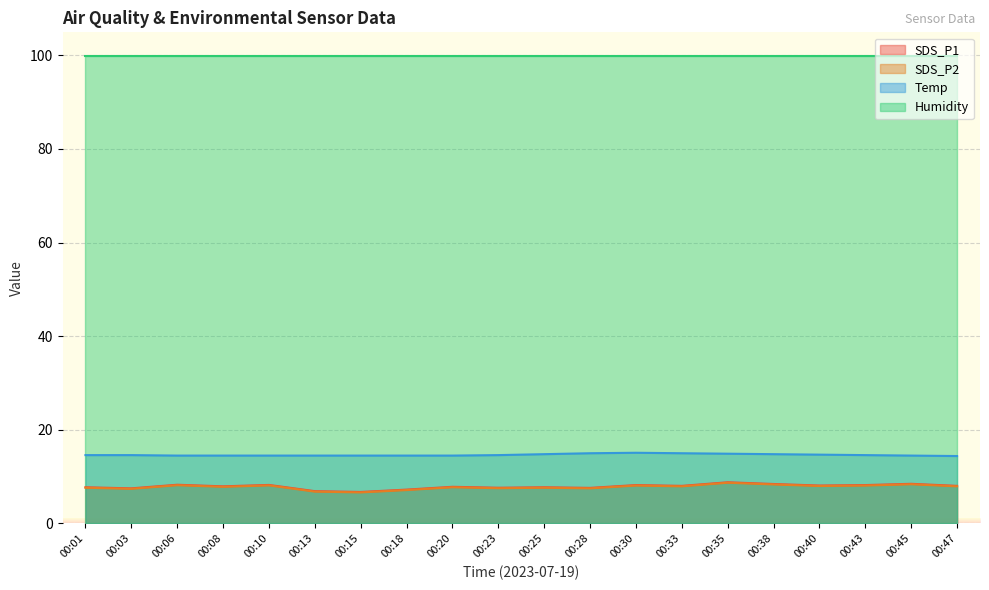

How many data points in SDS_P1 are less than 8?

10